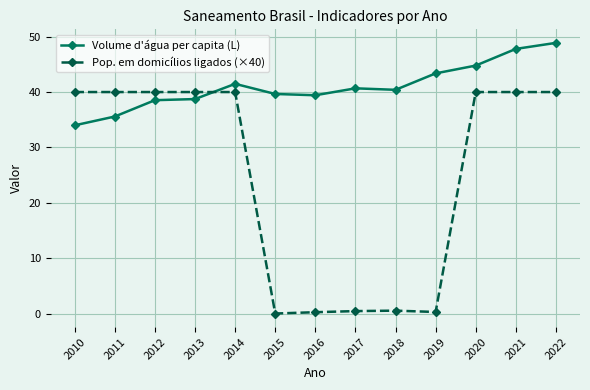

True or false: Volume d'água per capita (L) and Pop. em domicílios ligados (×40) cross at least once.

True